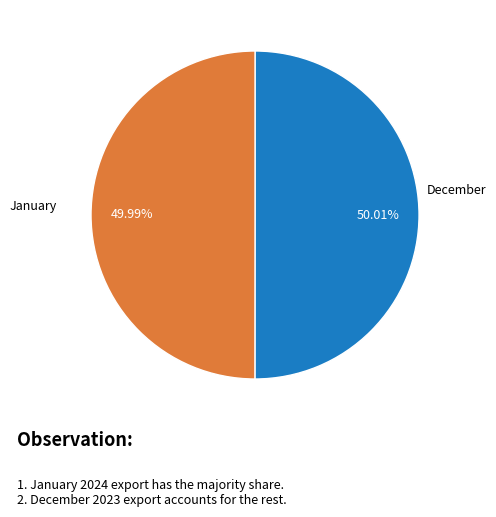

Is there any slice that represents more than half of the pie?

Yes